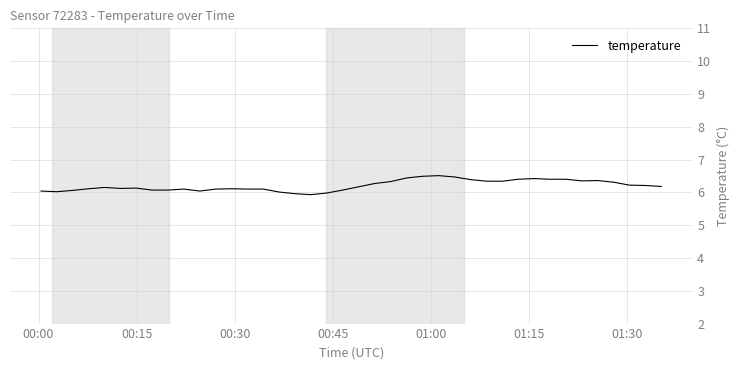

What is the difference between the maximum and minimum values?

0.6